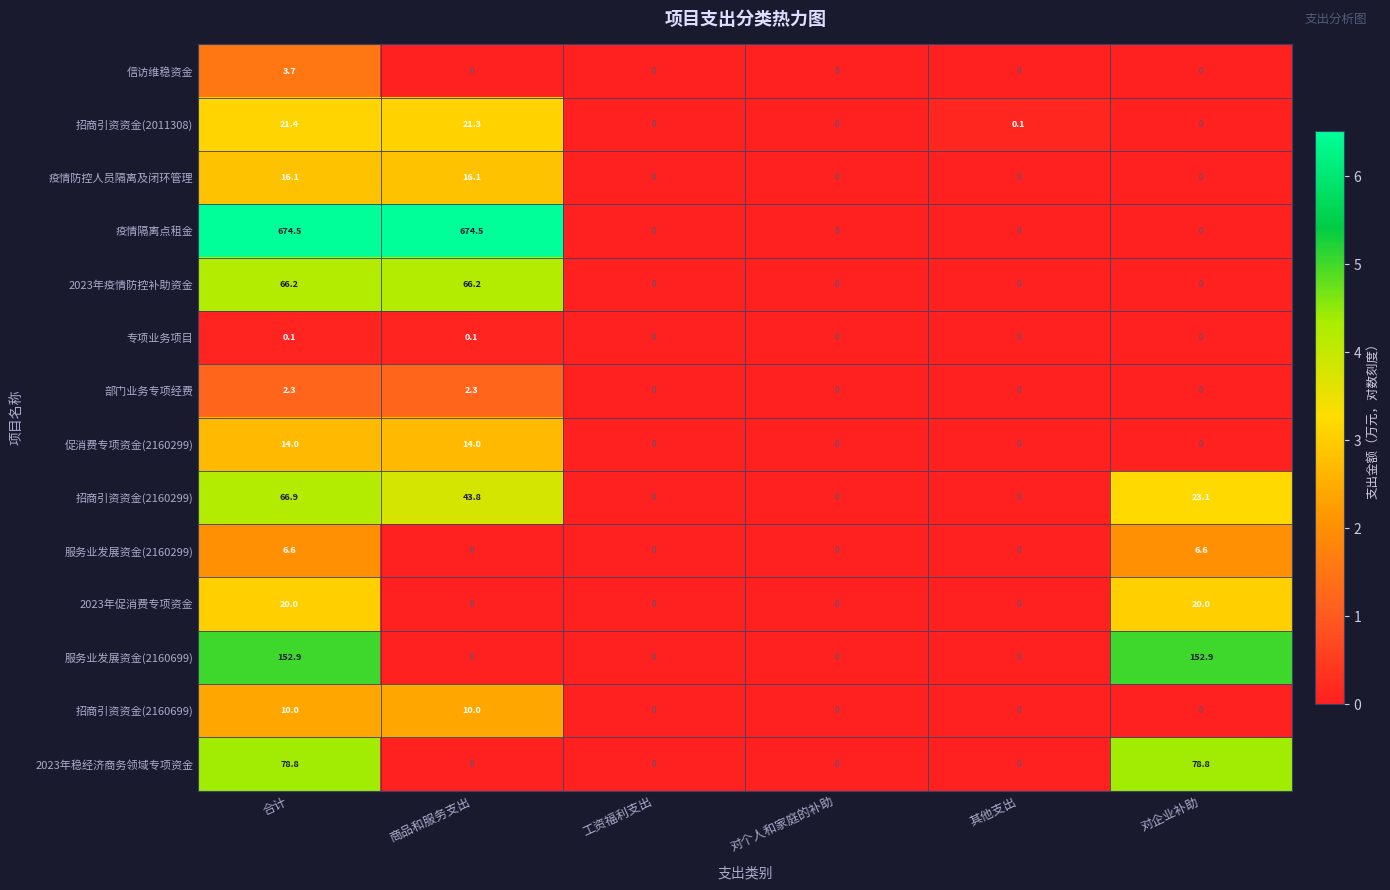

How many categories are shown in the chart?

6